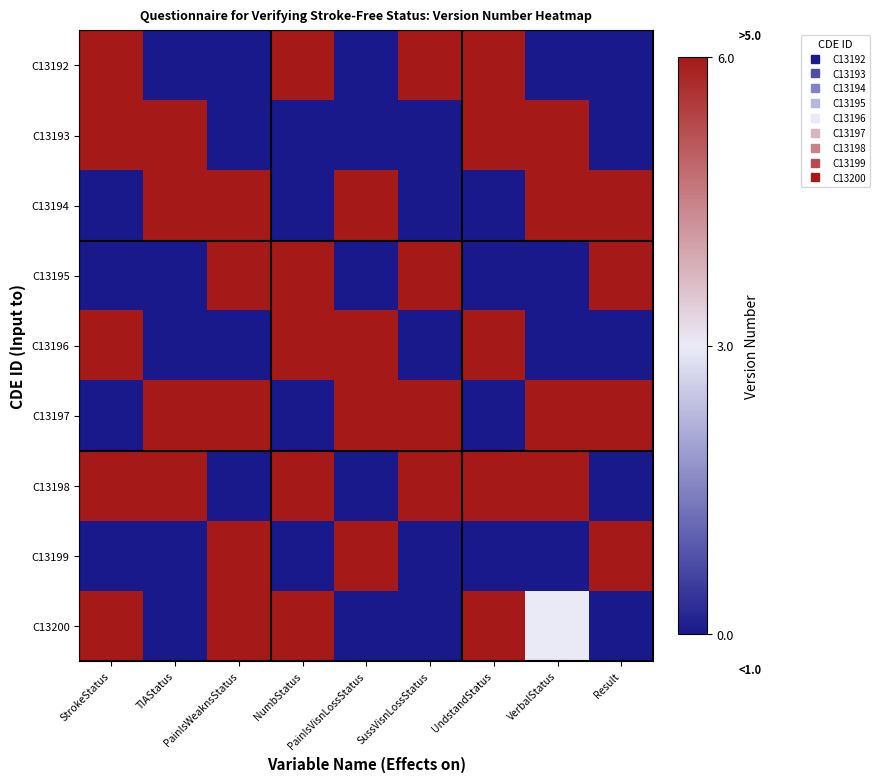

Between Result and PainlsVisnLossStatus, which is larger?

Result